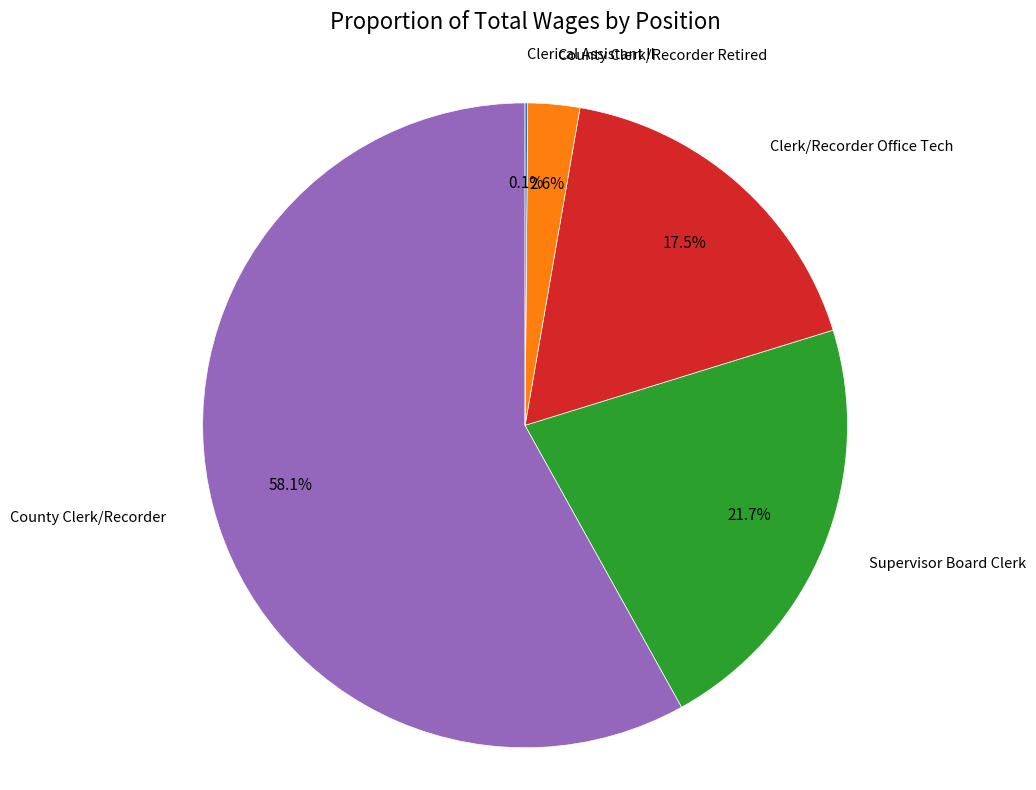

What is the largest slice in the pie chart?

County Clerk/Recorder